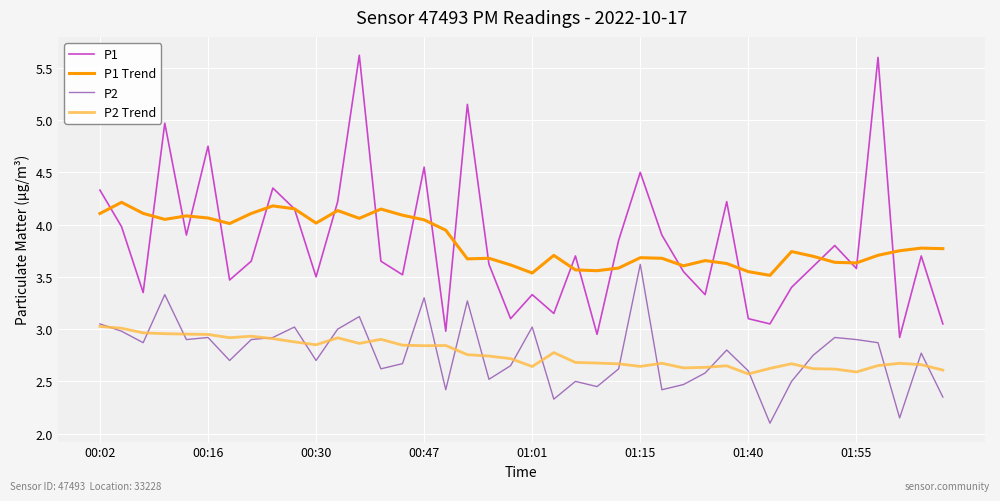

Which series has the widest spread of values?

P1